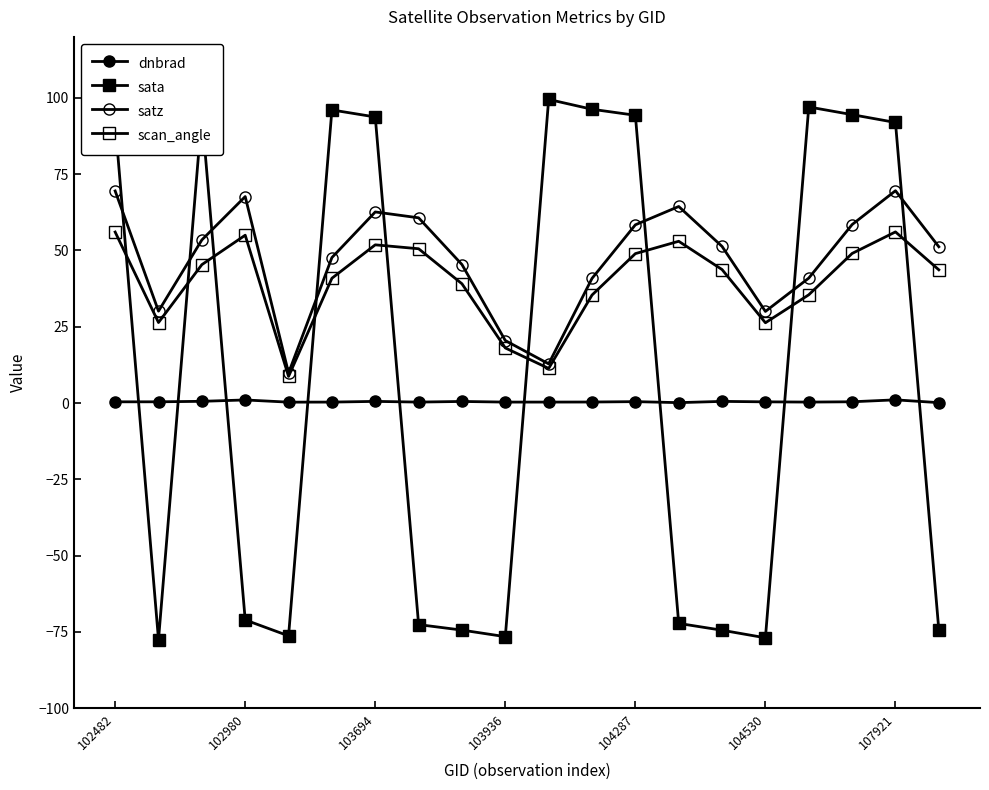

How many negative values does the sata series have?

10